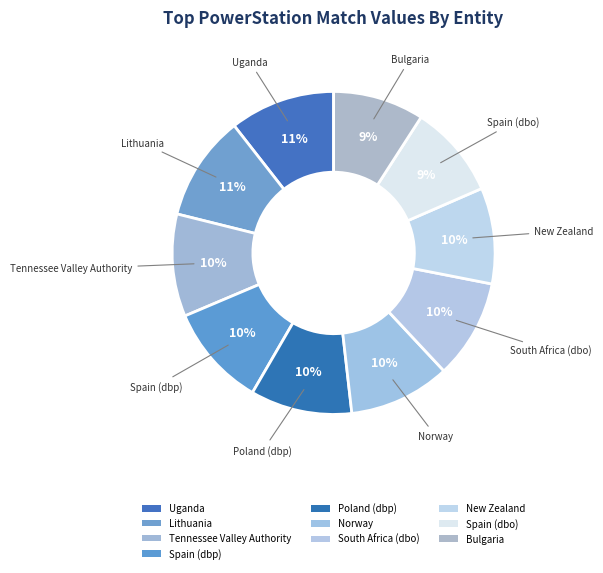

The New Zealand slice represents 10% of the pie. True or false?

True